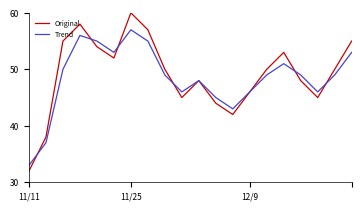

List the series in order of their overall mean, highest first.

Original, Trend